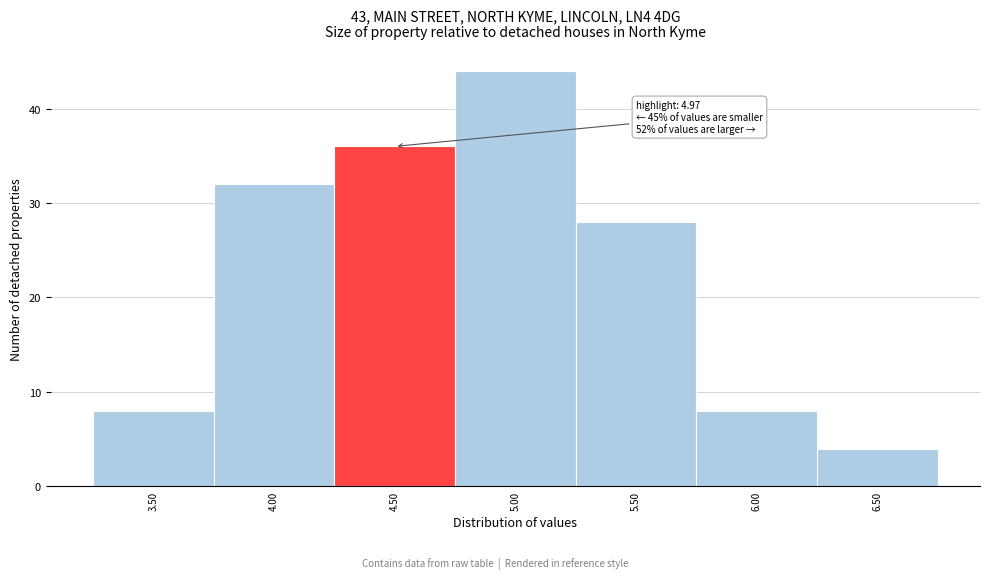

Reading right to left, extract all data points from this chart.

4	8	28	44	36	32	8